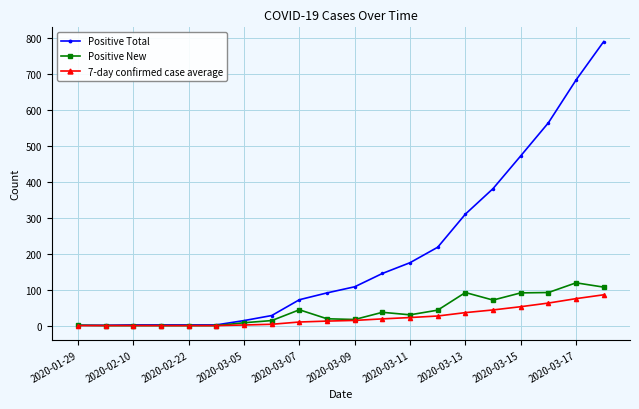

What is the maximum value shown in the chart?

790.0